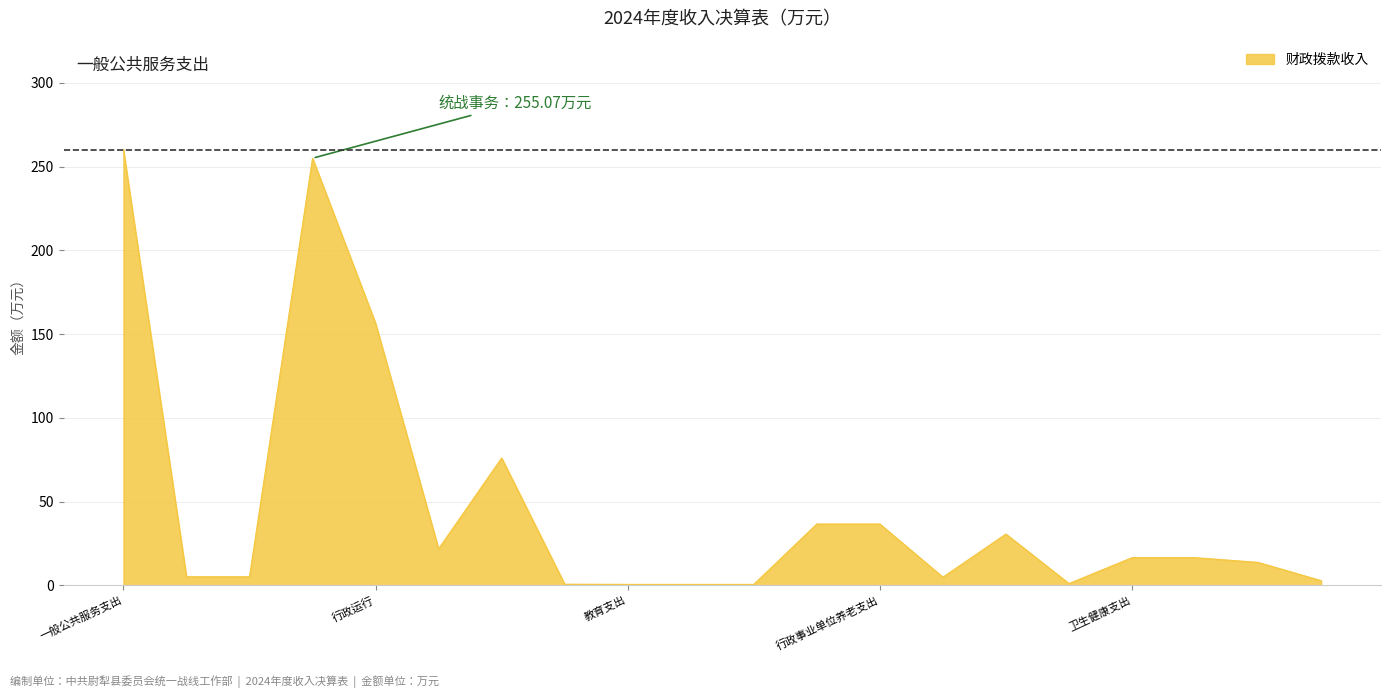

What is the difference between the maximum and minimum values?

259.6